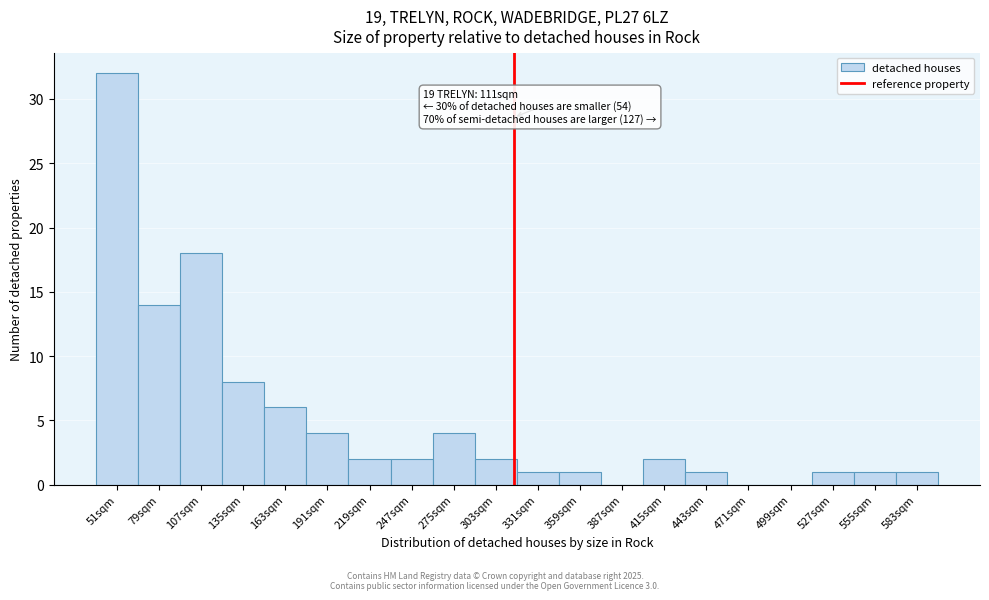

Reading left to right, list all the values displayed in this chart.

51sqm=32	79sqm=14	107sqm=18	135sqm=8	163sqm=6	191sqm=4	219sqm=2	247sqm=2	275sqm=4	303sqm=2	331sqm=1	359sqm=1	387sqm=0	415sqm=2	443sqm=1	471sqm=0	499sqm=0	527sqm=1	555sqm=1	583sqm=1